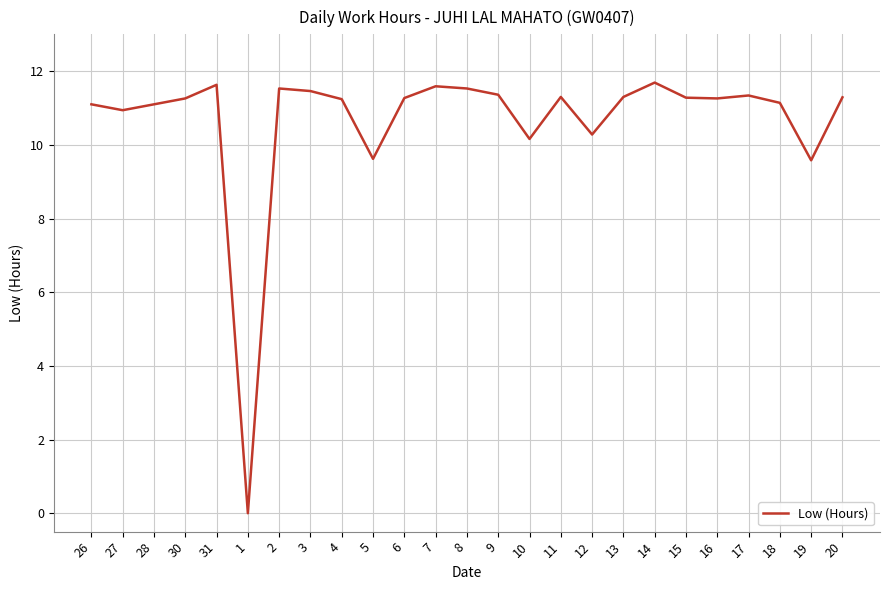

How many positive values are there?

24